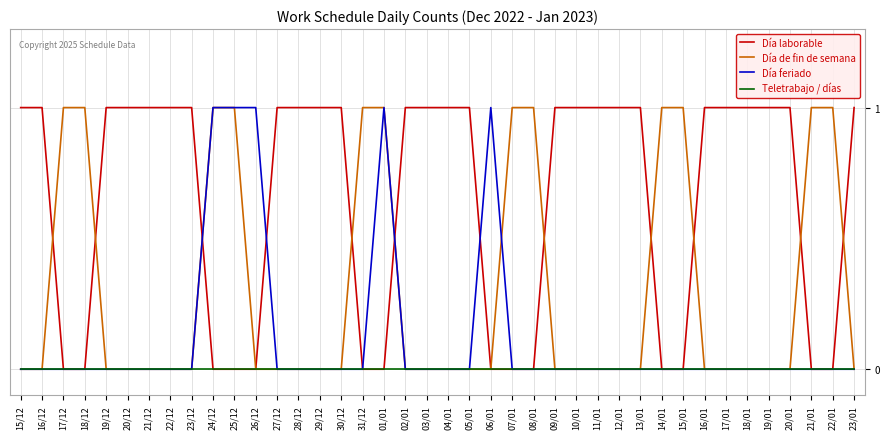

Which series has the largest total across all categories?

Día laborable